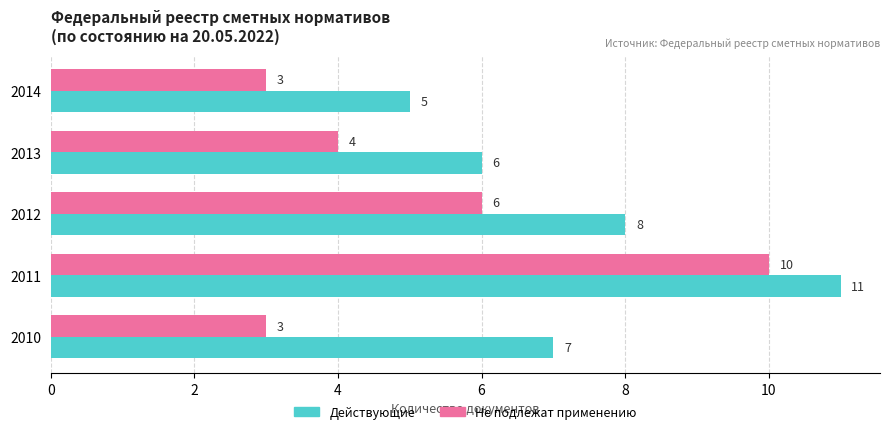

What is the sum of all Не подлежат применению values?

26